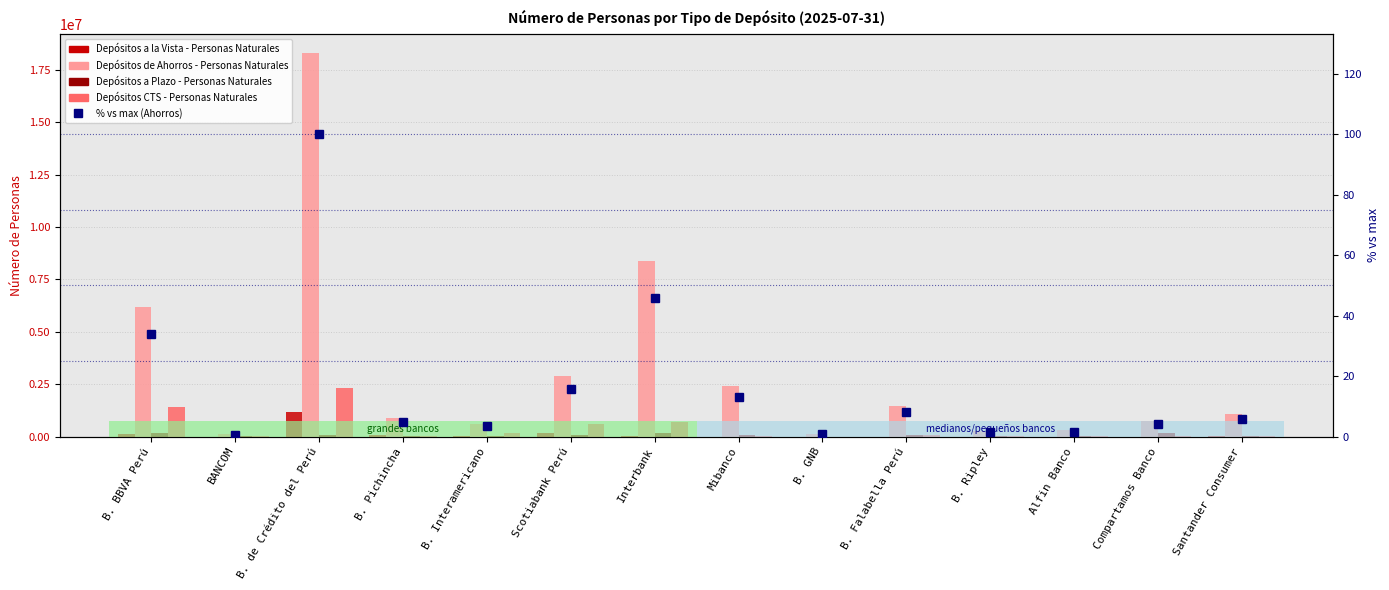

What is the difference between the Depósitos a Plazo - Personas Naturales values at B. Falabella Perú and Alfin Banco?

31131.0